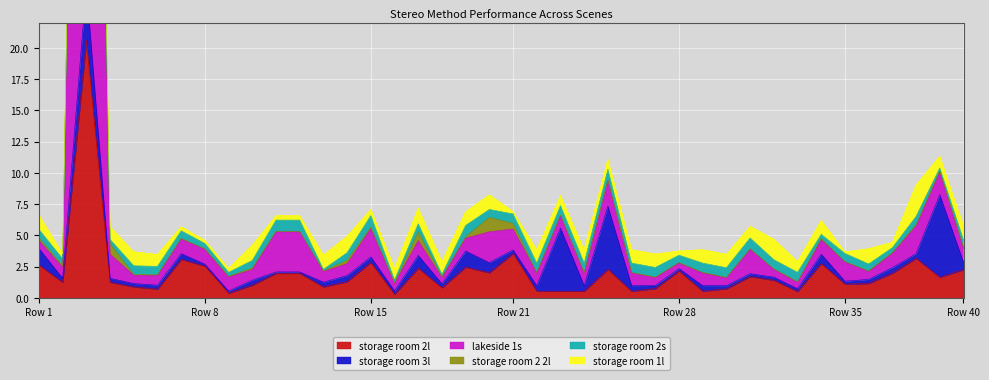

Which series changed the most between 11 and 24?

storage room 3l